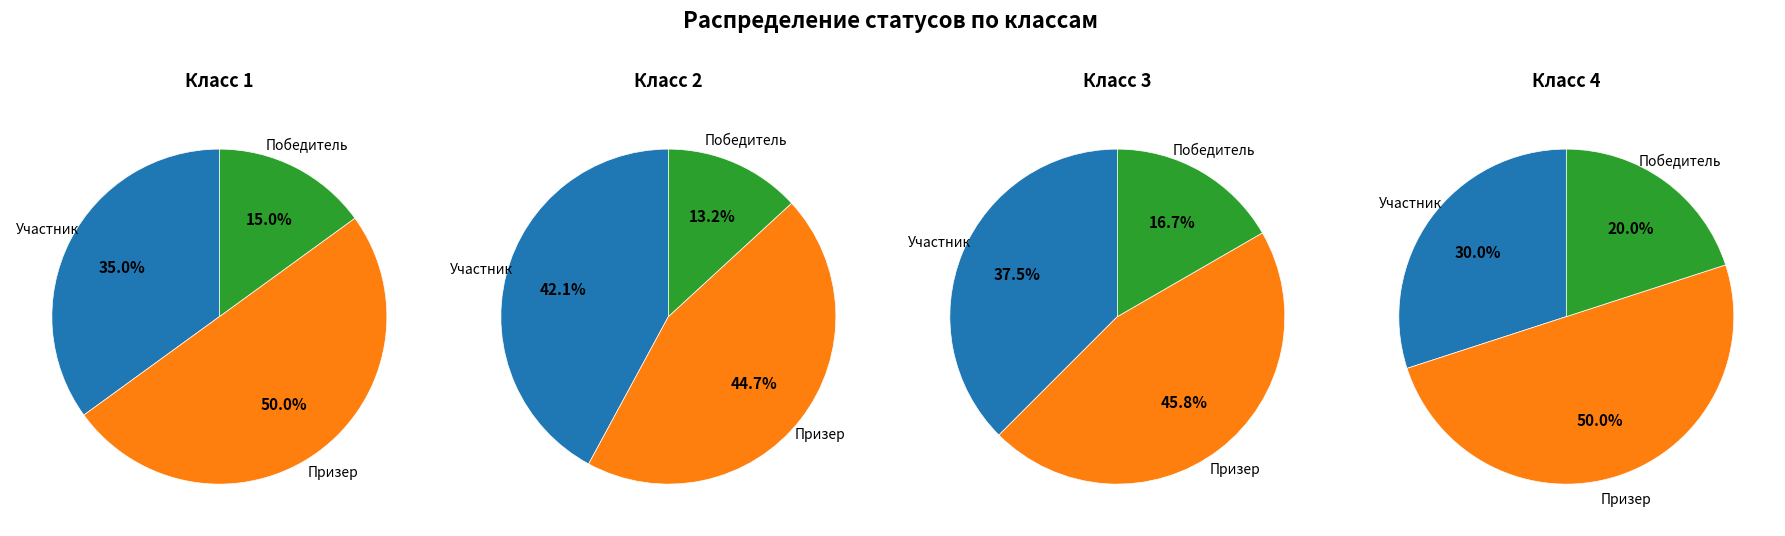

True or false: 3 accounts for 32% of the total.

False